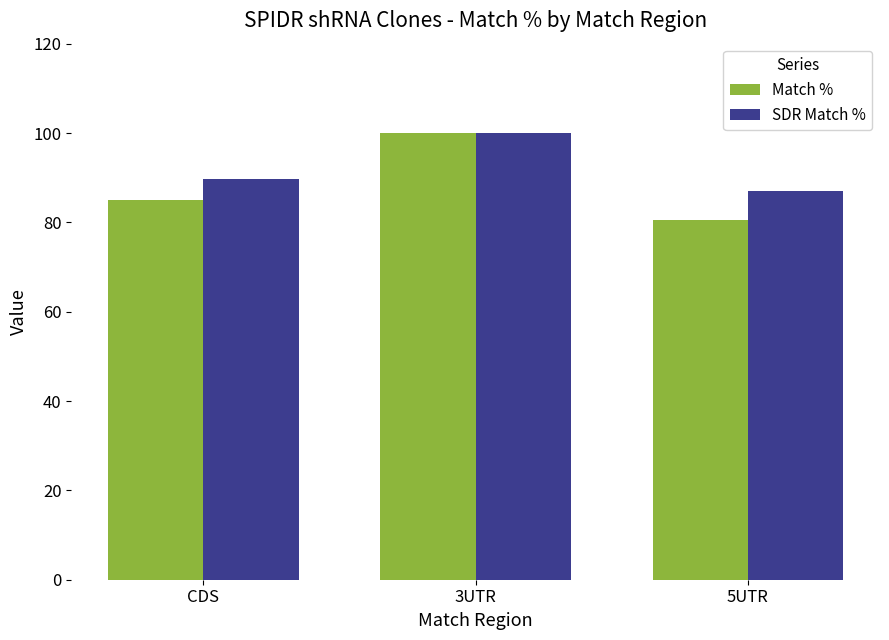

Reading left to right, list all the values displayed in this chart.

Match %: 85.0	100.0	80.5
SDR Match %: 89.6	100.0	87.0